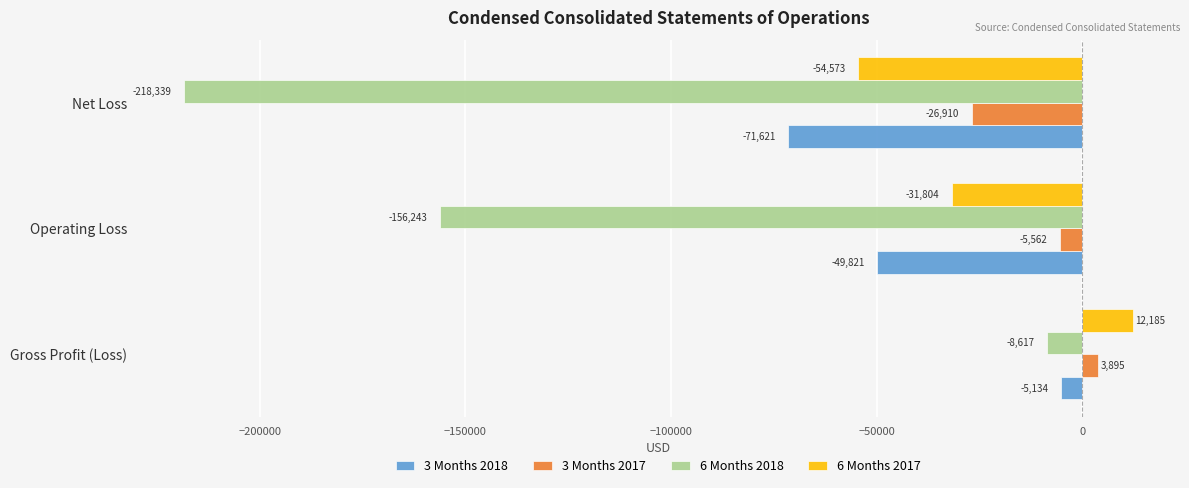

At which category is the sum across all series the highest?

Gross Profit (Loss)